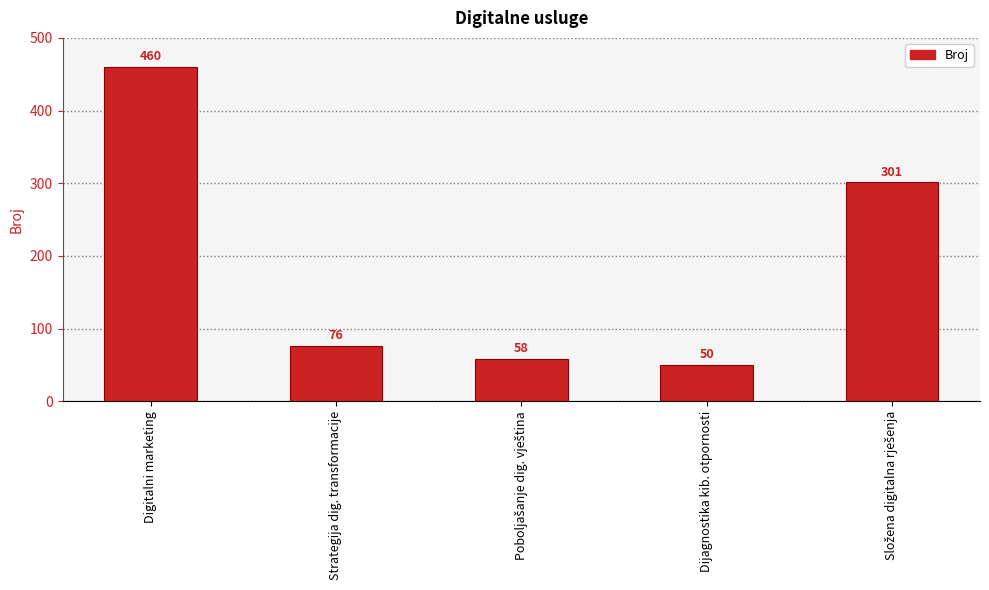

Is it true that the value at Dijagnostika kib. otpornosti is 50?

True